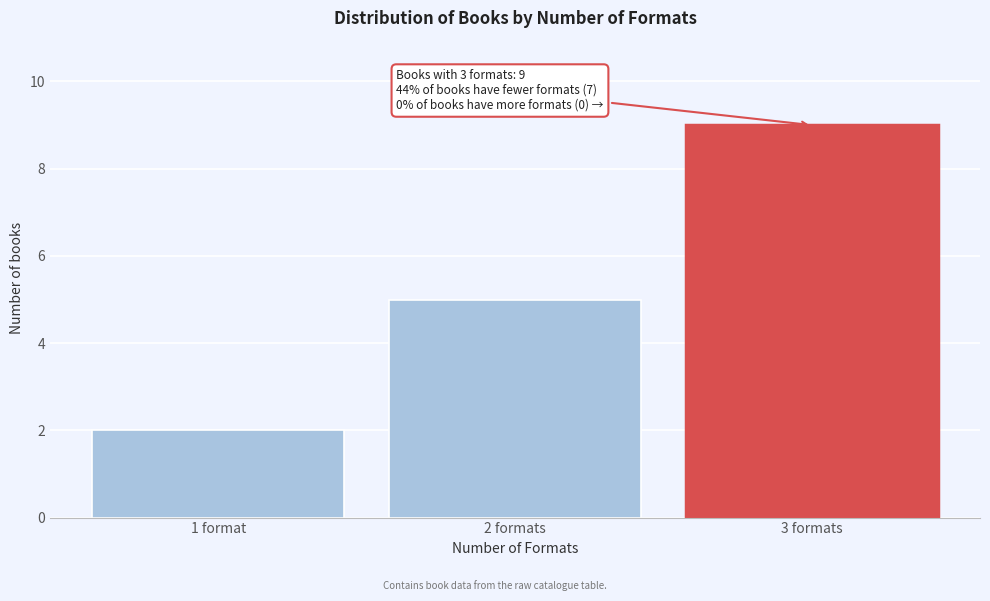

Reading left to right, list all the values displayed in this chart.

2	5	9